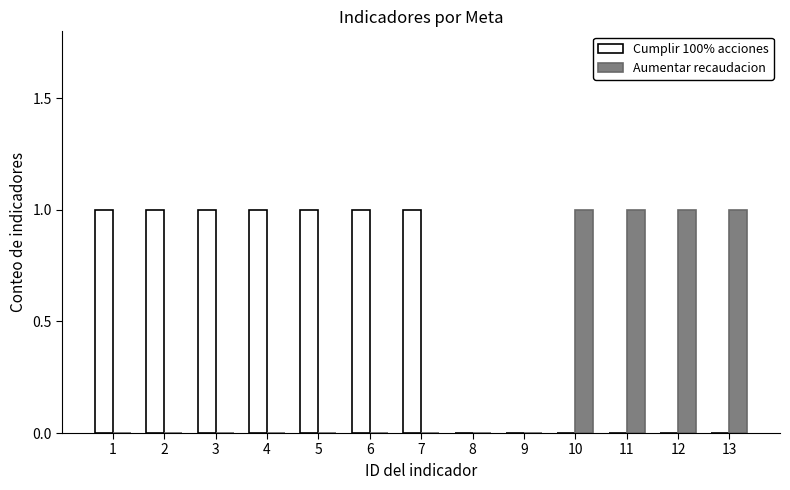

Count the Aumentar recaudacion values in the range 0 to 1.

13